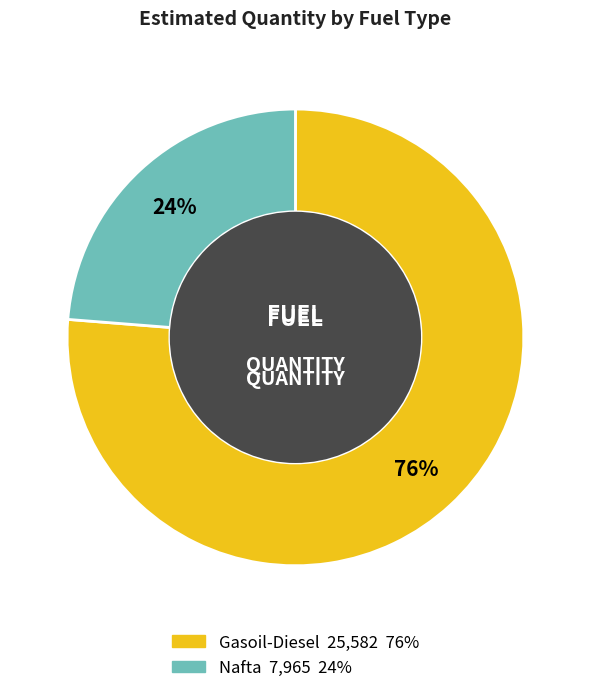

What is the largest slice in the pie chart?

Gasoil-Diesel